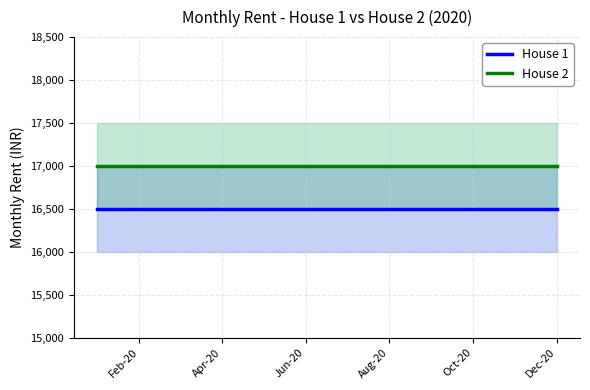

At how many categories does at least one series exceed 16658?

12